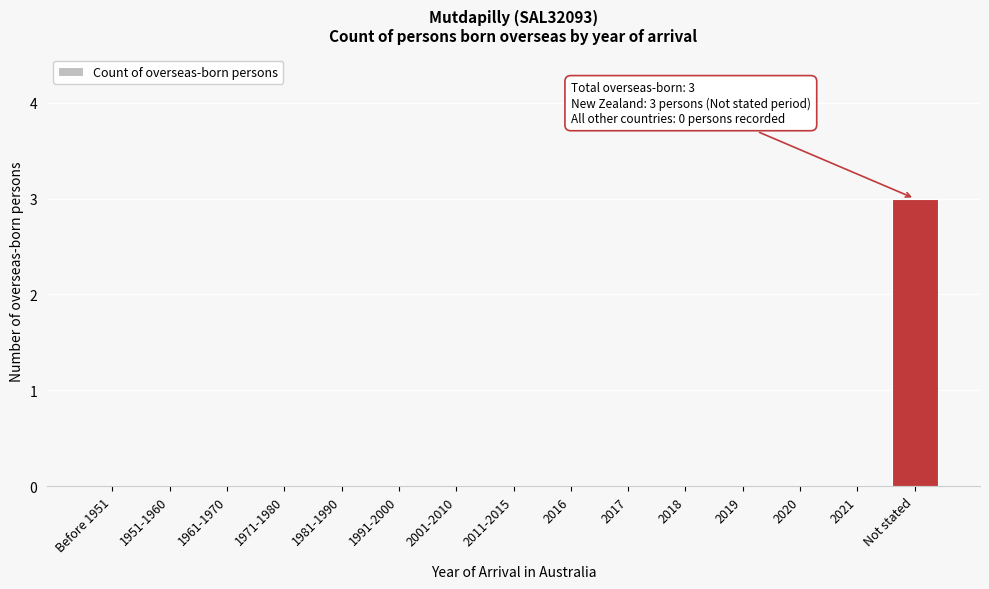

Reading left to right, transcribe all the data shown in this chart.

Before 1951=0	1951-1960=0	1961-1970=0	1971-1980=0	1981-1990=0	1991-2000=0	2001-2010=0	2011-2015=0	2016=0	2017=0	2018=0	2019=0	2020=0	2021=0	Not stated=3